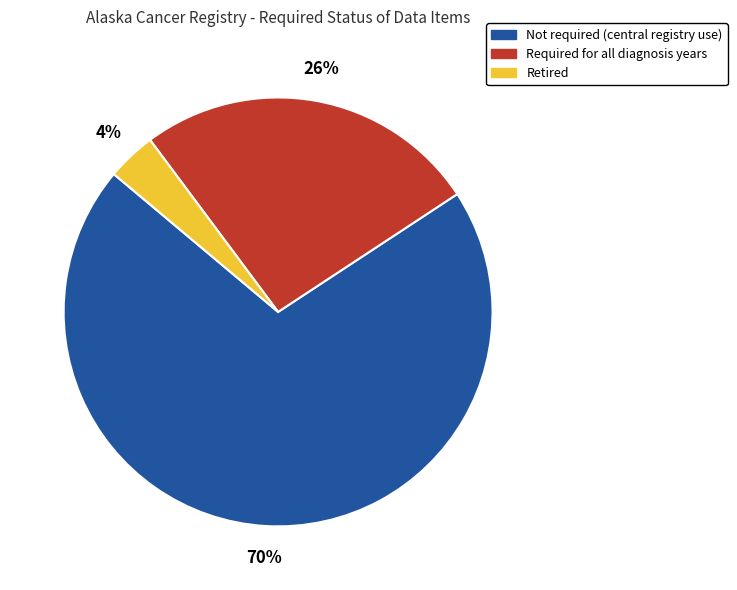

To the nearest percent, what portion does Not required (central registry use) represent?

70%